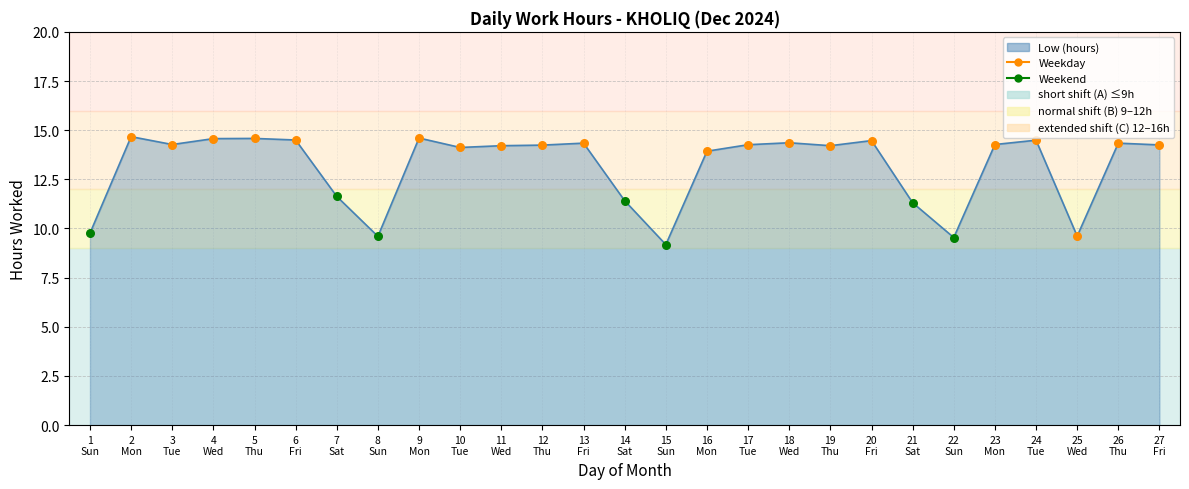

What is the smallest value displayed?

9.2